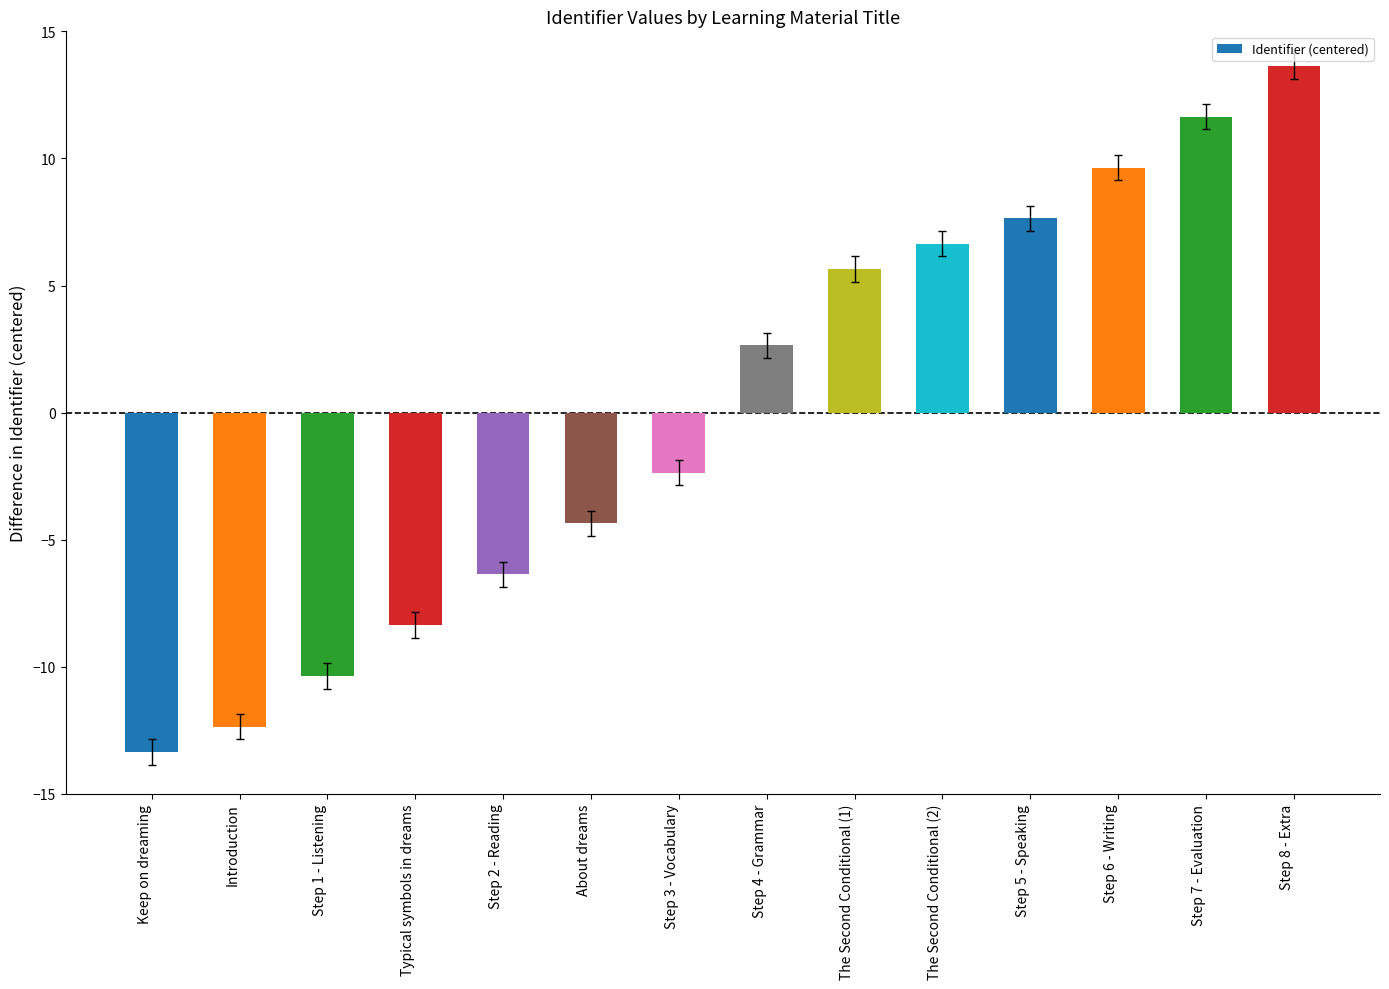

The chart shows a value of 1.9 at Step 5 - Speaking. True or false?

False